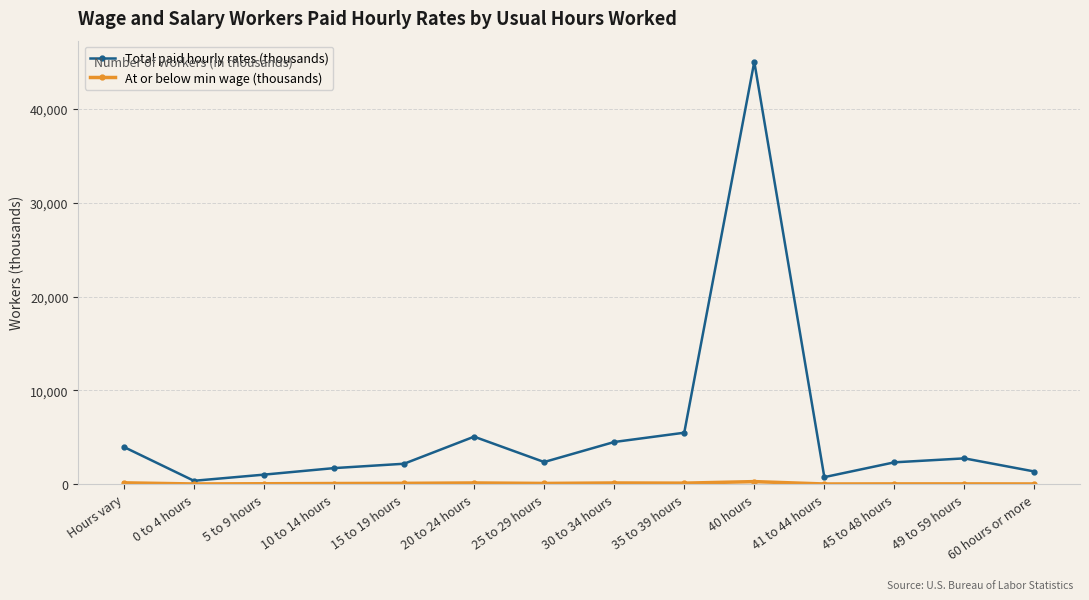

Which series has the largest total across all categories?

Total paid hourly rates (thousands)